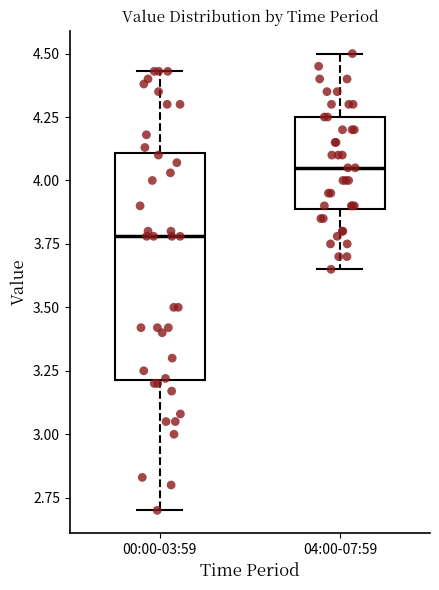

Reading left to right, transcribe this box plot: for each box, give where its median line is, the range the box spans, and where its two whiskers end, as read against the y-axis. The values are not printed on the chart, so give them approximately, as read against the axis.

00:00-03:59: median 3.80, box 3.20 to 4.10, whiskers 2.70 to 4.45
04:00-07:59: median 4.05, box 3.90 to 4.25, whiskers 3.65 to 4.50